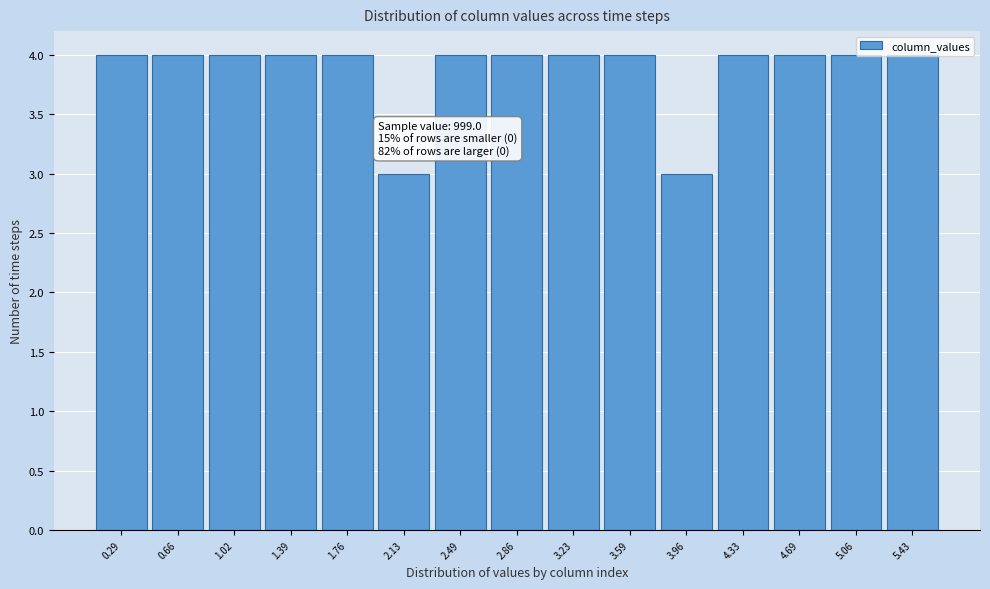

The chart shows a value of 6 at 5.43. True or false?

False